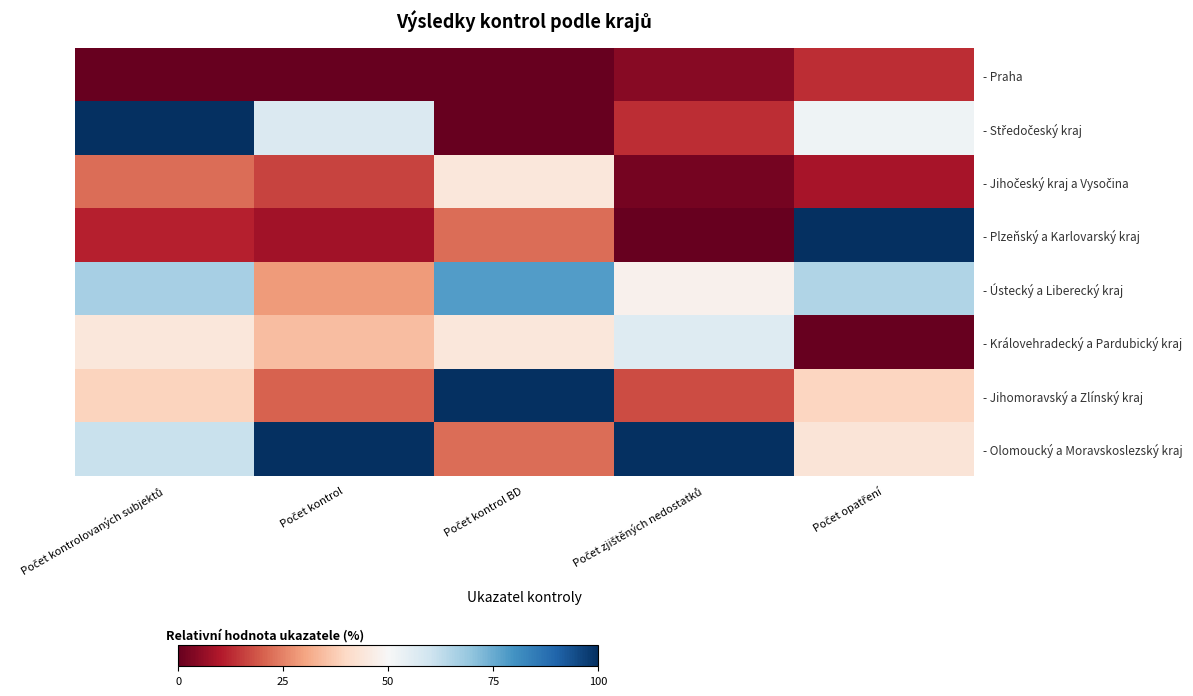

Which series has the largest total across all categories?

- Olomoucký a Moravskoslezský kraj